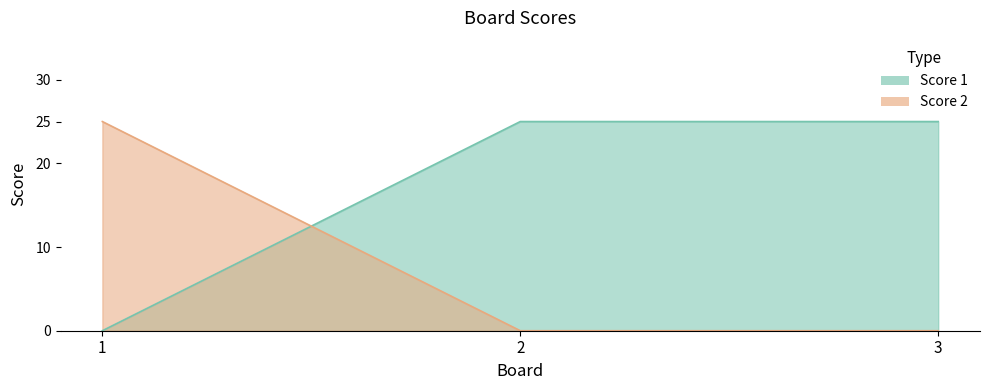

Count the number of categories in the chart.

3